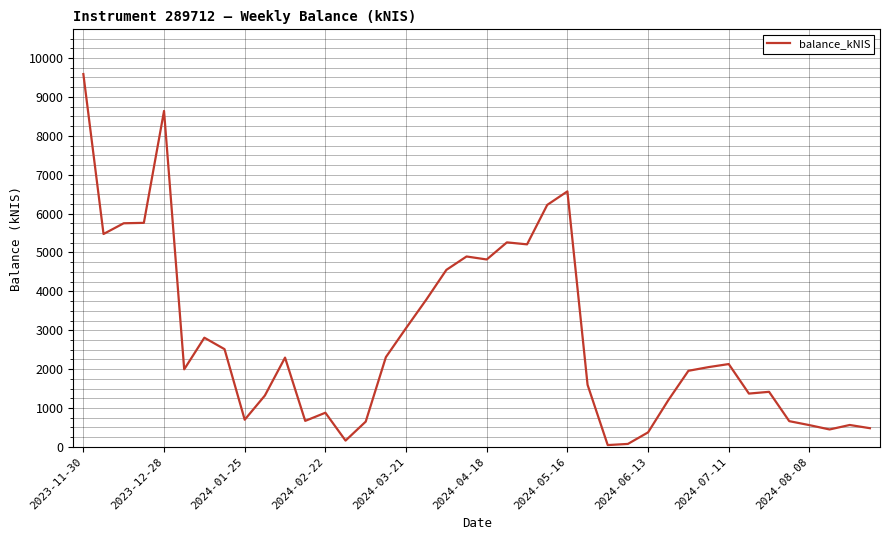

What is the greatest value displayed?

9586.9